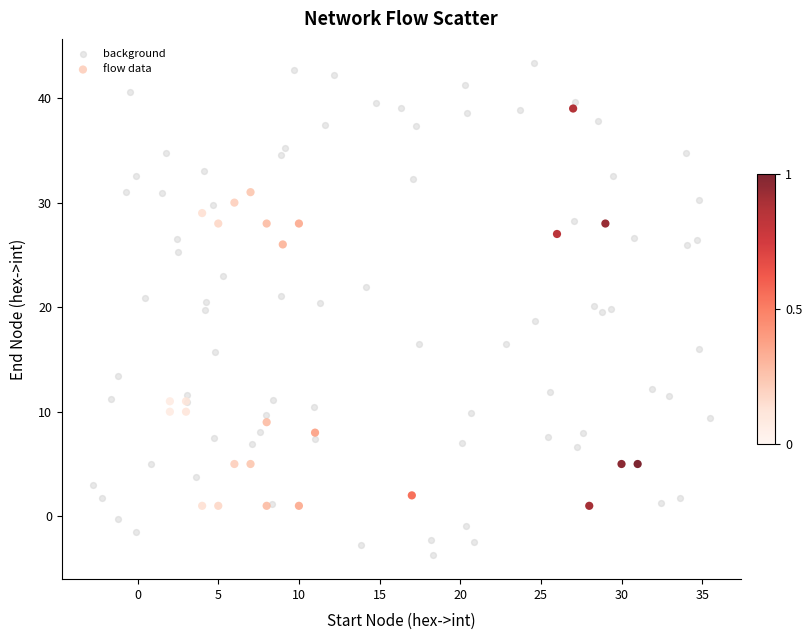

Which series has the widest spread of Y values?

background